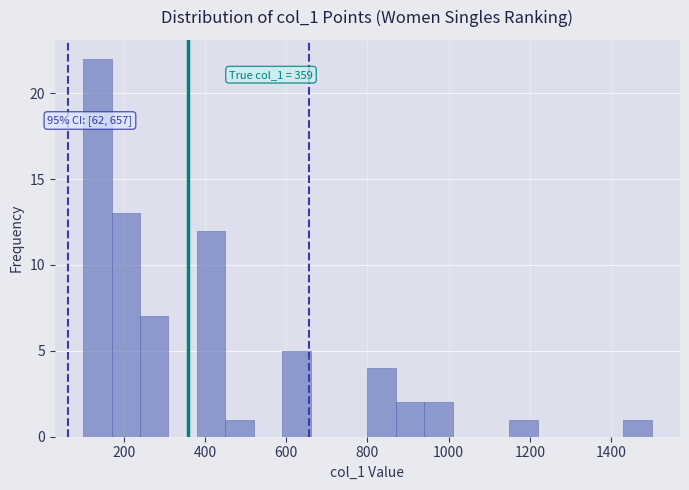

Around what value on the x-axis is the tallest bar? Give the approximate position of its centre, as read against the axis.

140